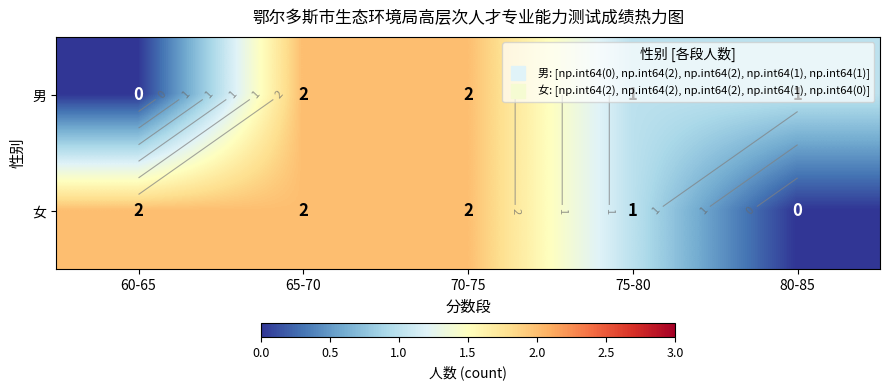

Where does the 男 series first go above 1?

65-70